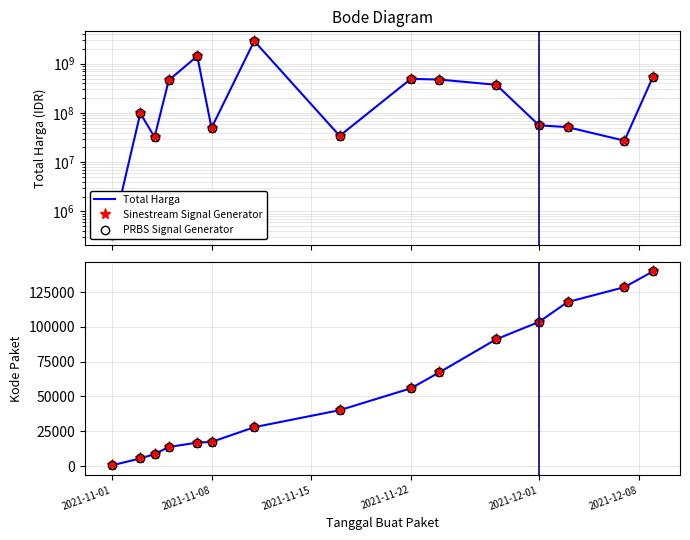

What is the average value of the Sinestream Signal Generator series?

55604